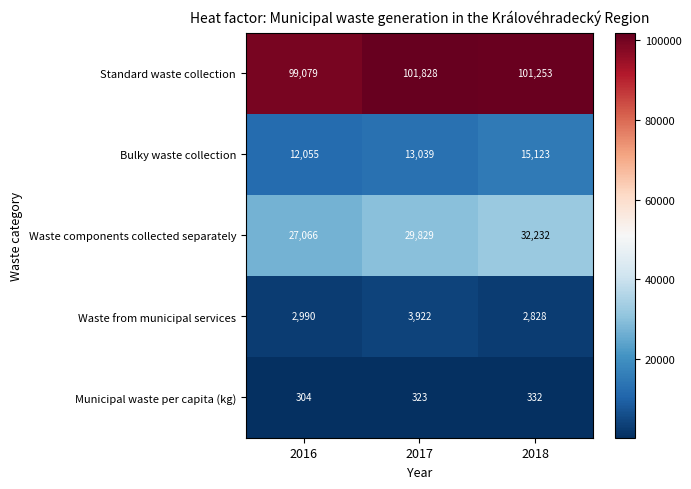

Is it true that Waste components collected separately equals 32232 at 2018?

True